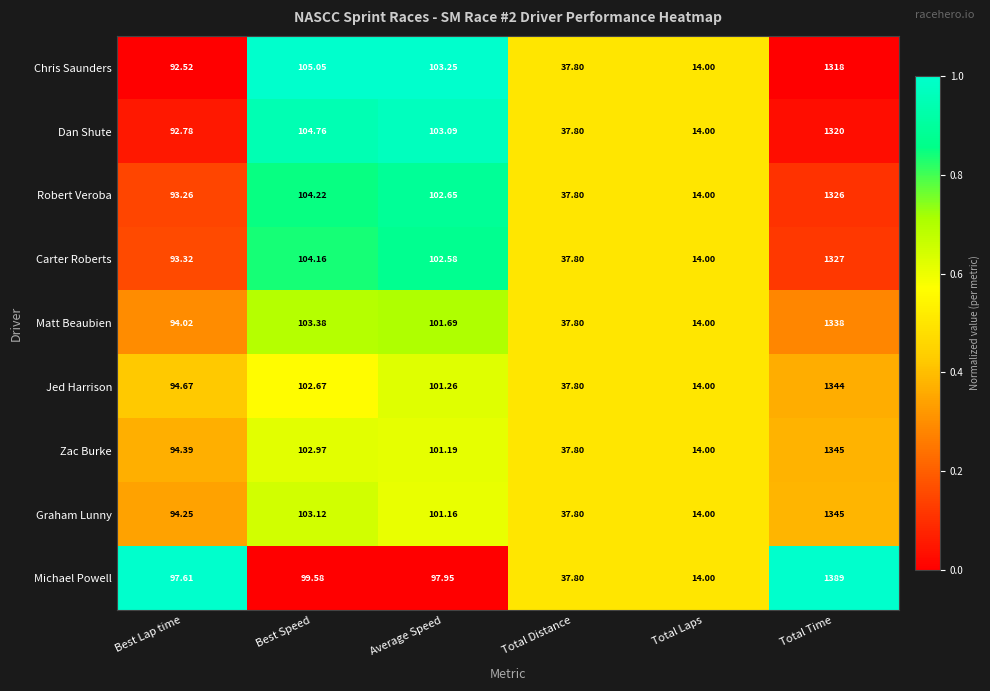

At which label is Robert Veroba closest to 670?

Best Speed